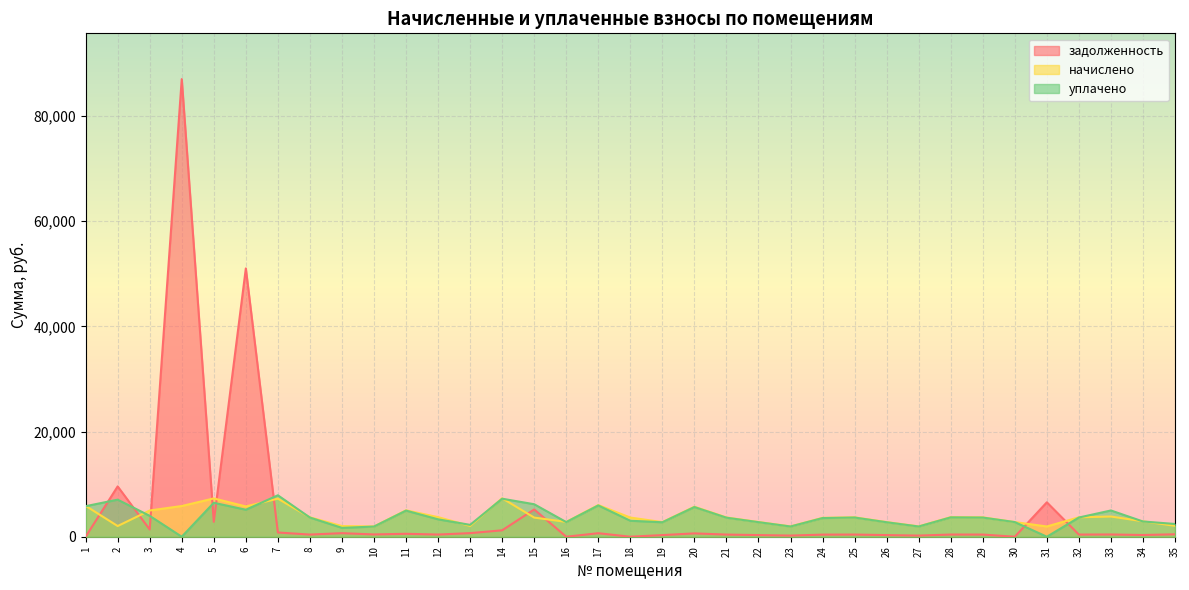

Count the number of categories in the chart.

35